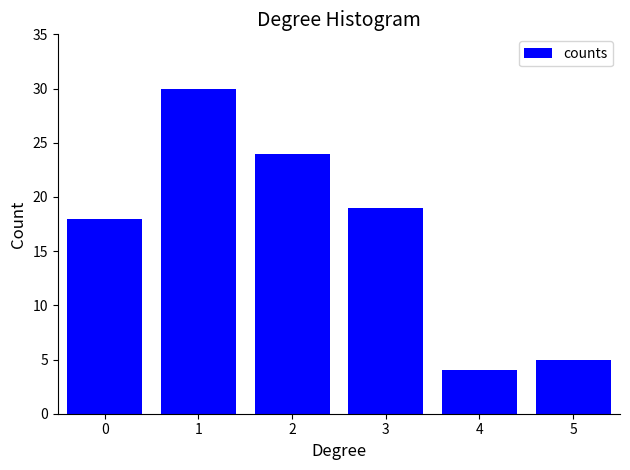

Reading right to left, list all the values displayed in this chart.

5=5	4=4	3=19	2=24	1=30	0=18